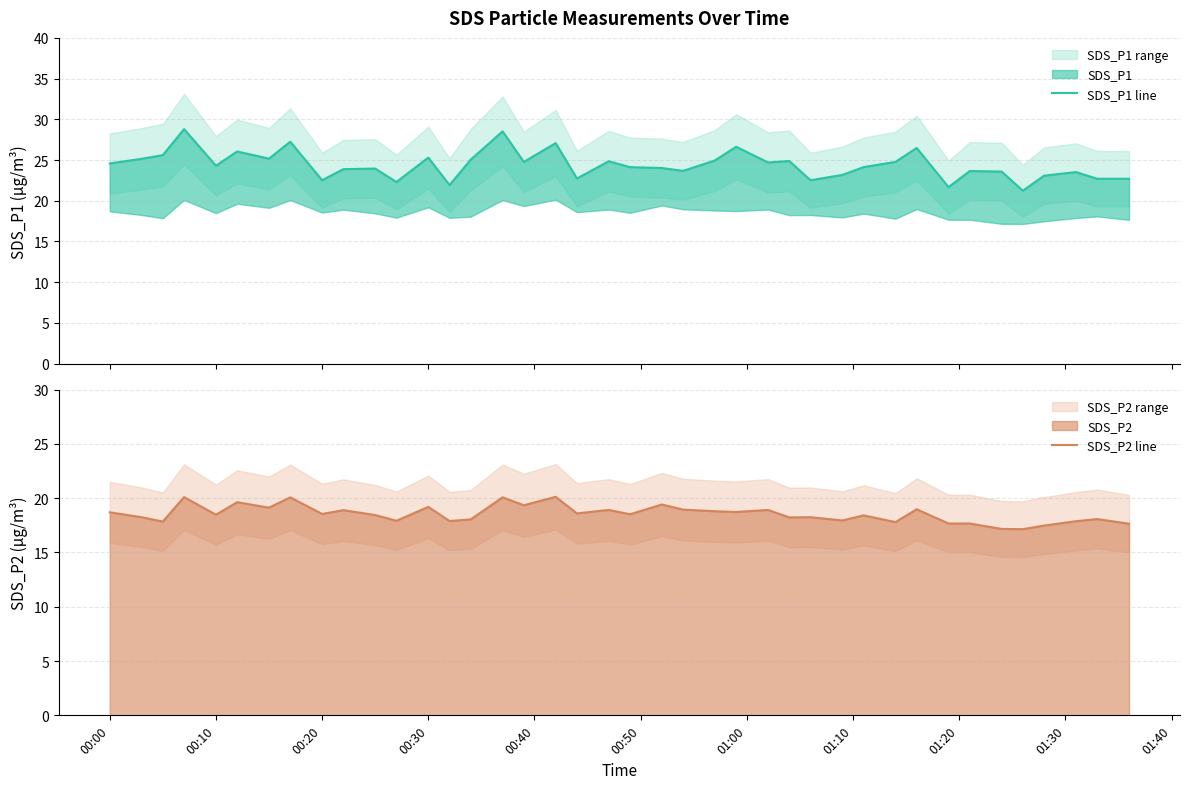

Which series has the largest total across all categories?

SDS_P1 line